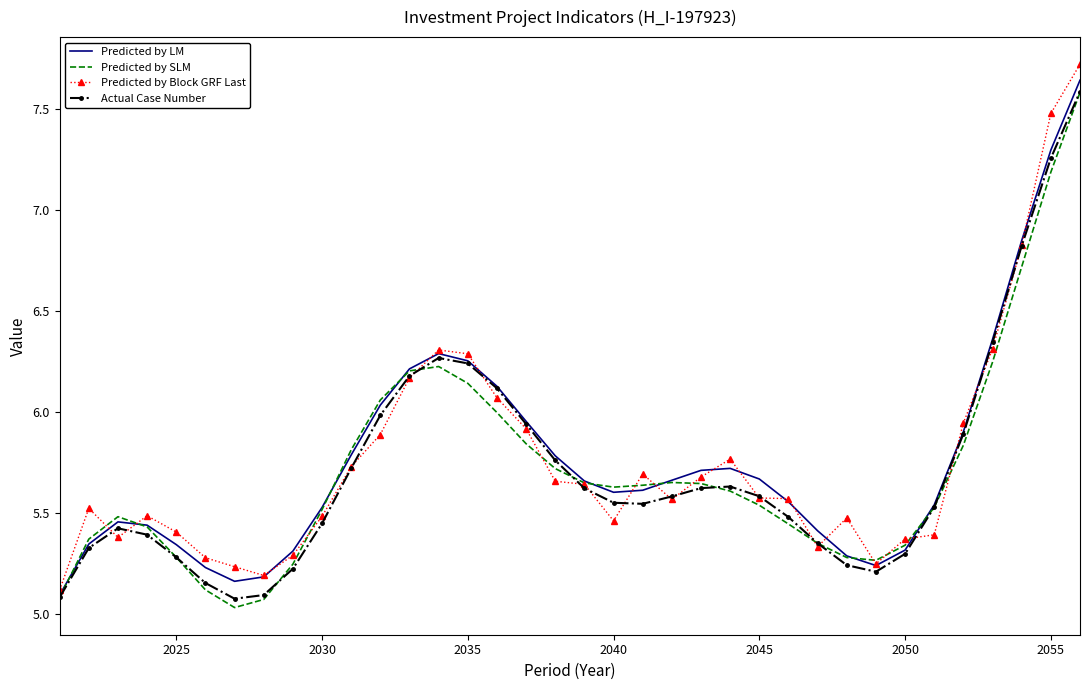

What is the greatest value displayed?

7.7